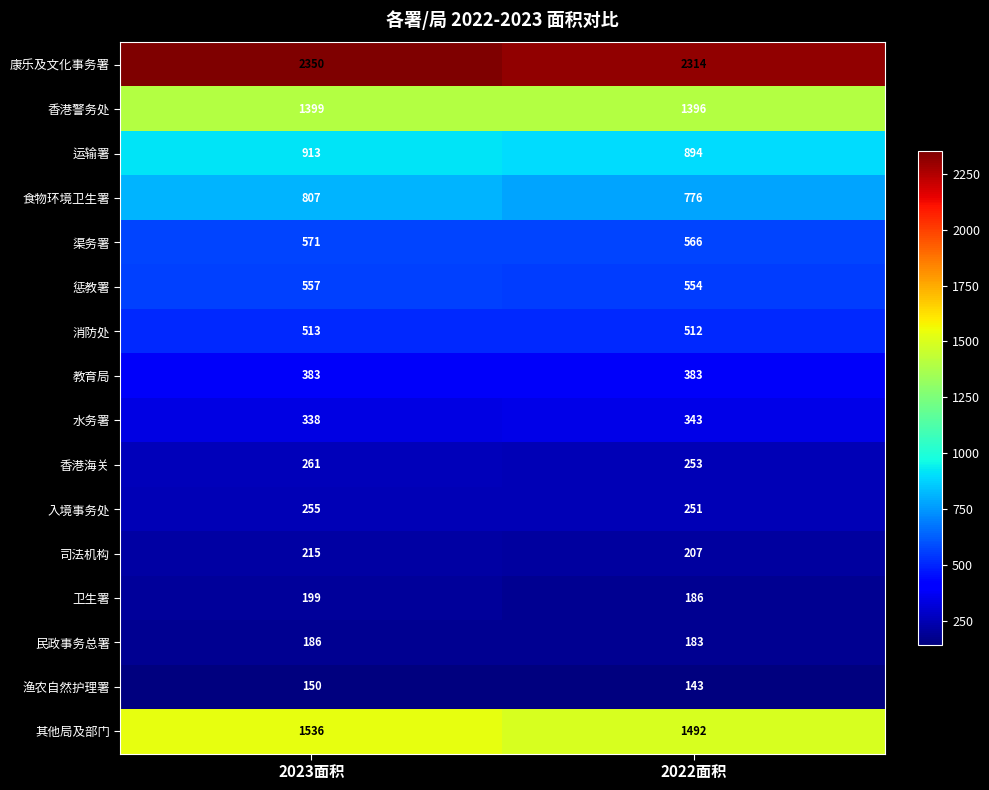

What is the minimum value shown in the chart?

143